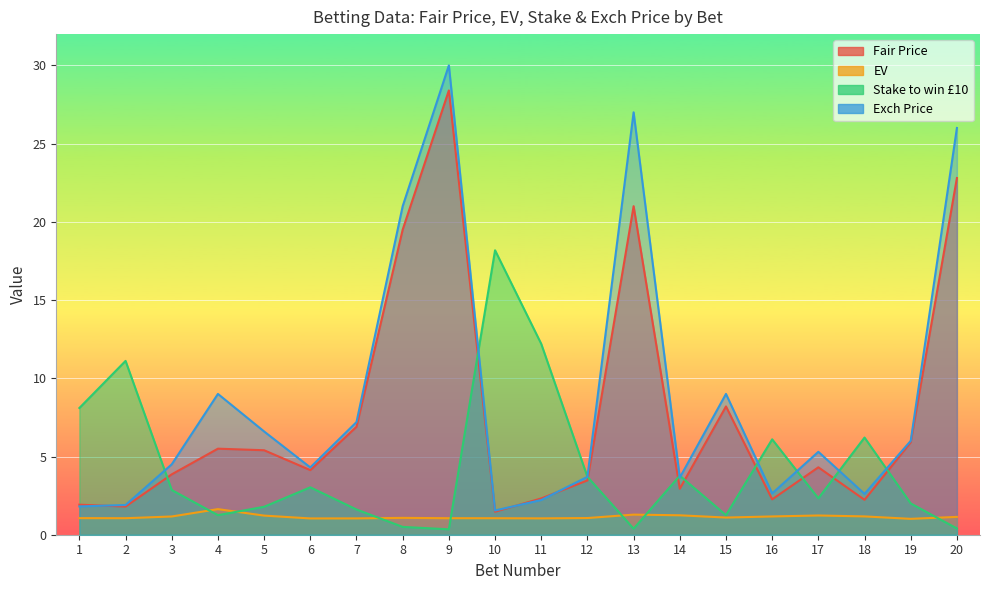

What are all the series names shown in the legend?

Fair Price, EV, Stake to win £10, Exch Price